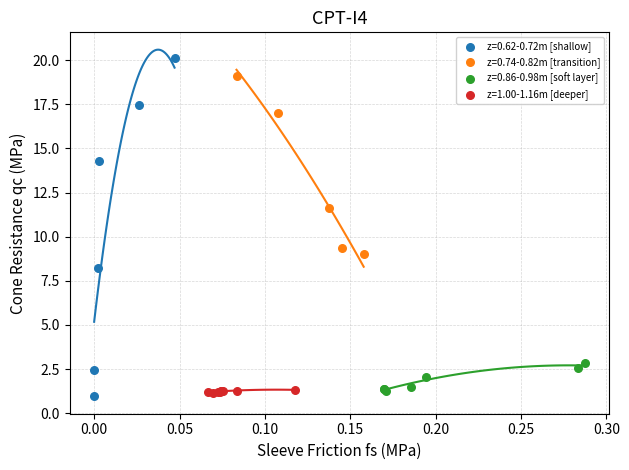

Which series has the widest spread of Y values?

z=0.62-0.72m [shallow]